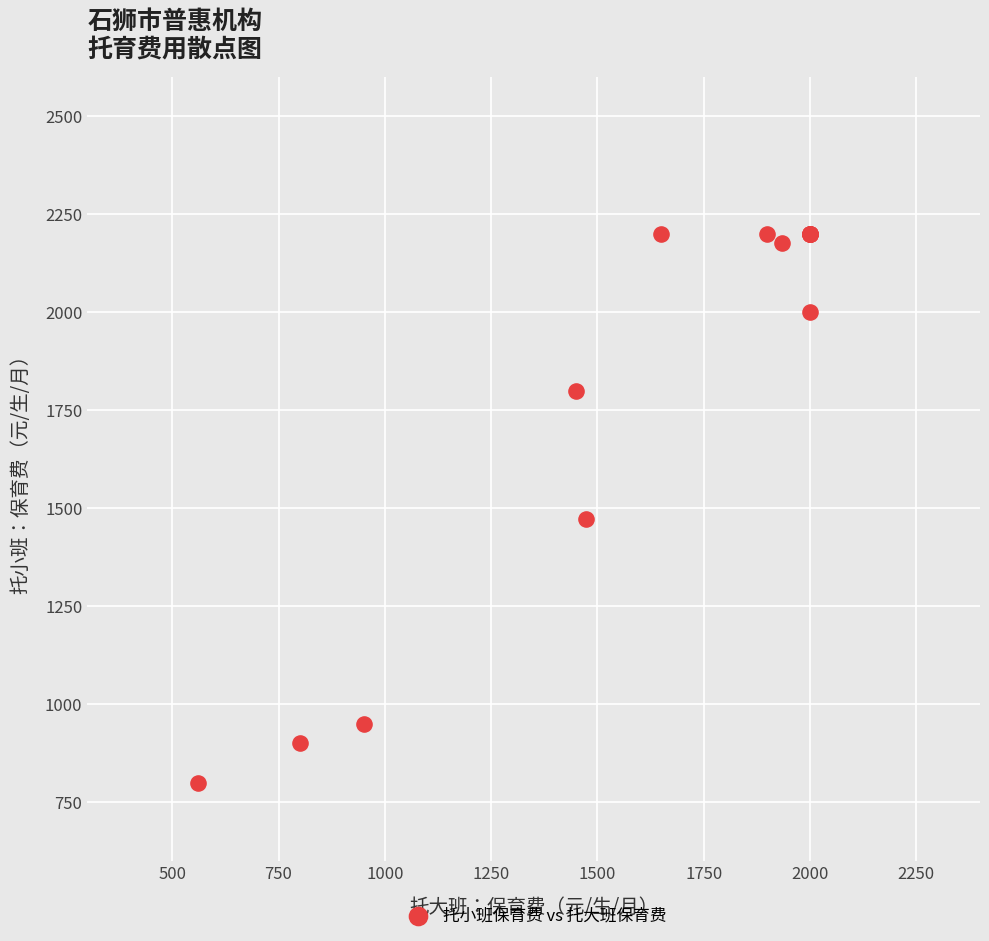

What Y value in the scatter plot is closest to 1500?

1473